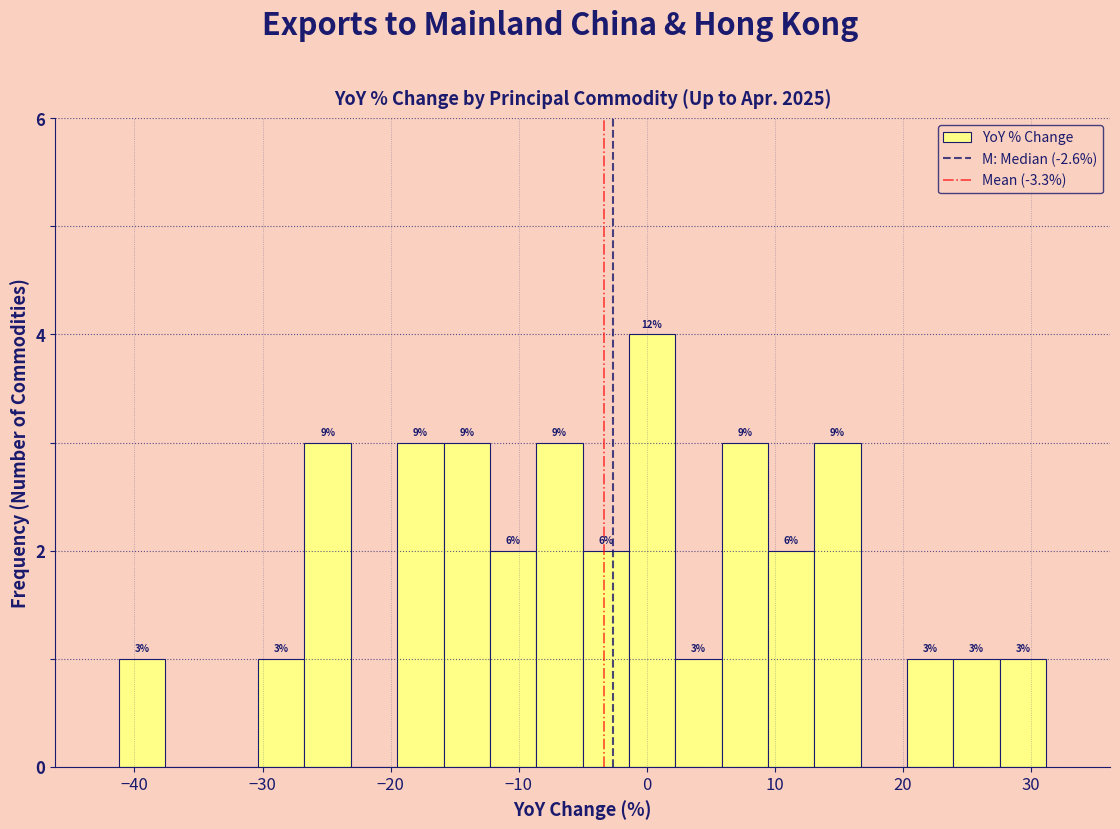

Read against the x-axis, roughly where is the centre of the tallest bar?

0